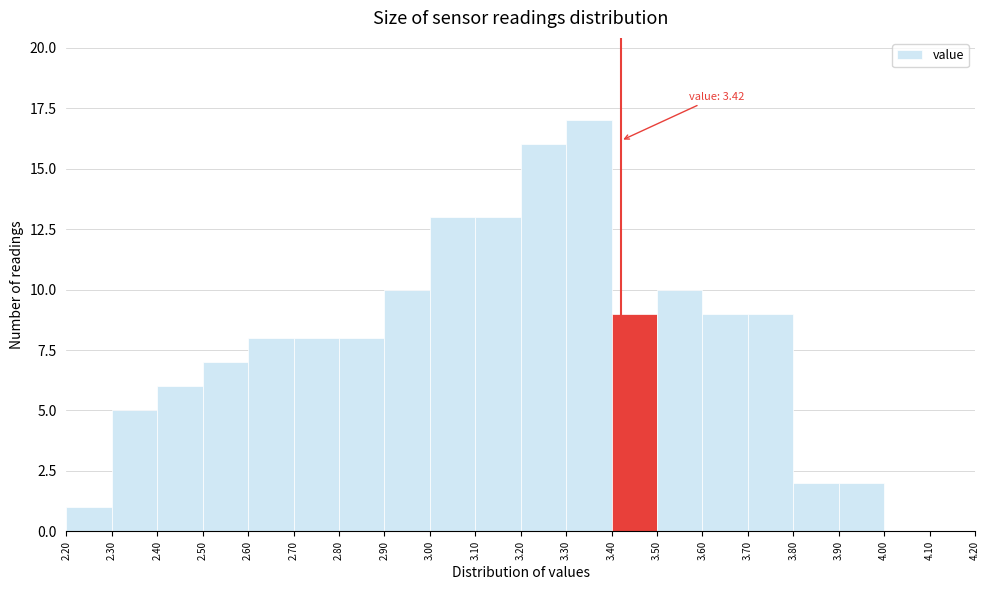

Over which range of the x-axis is the bar tallest?

3.30 to 3.40